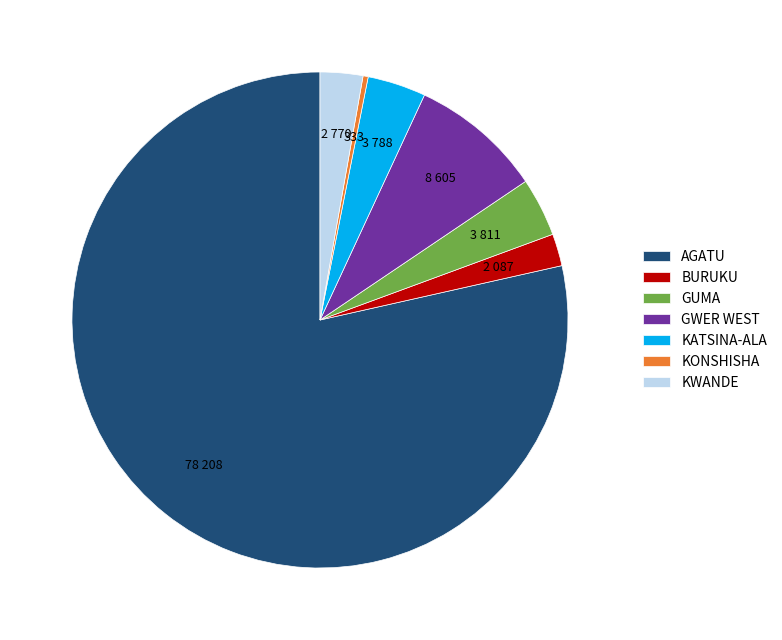

Which category has the biggest portion of the pie?

AGATU